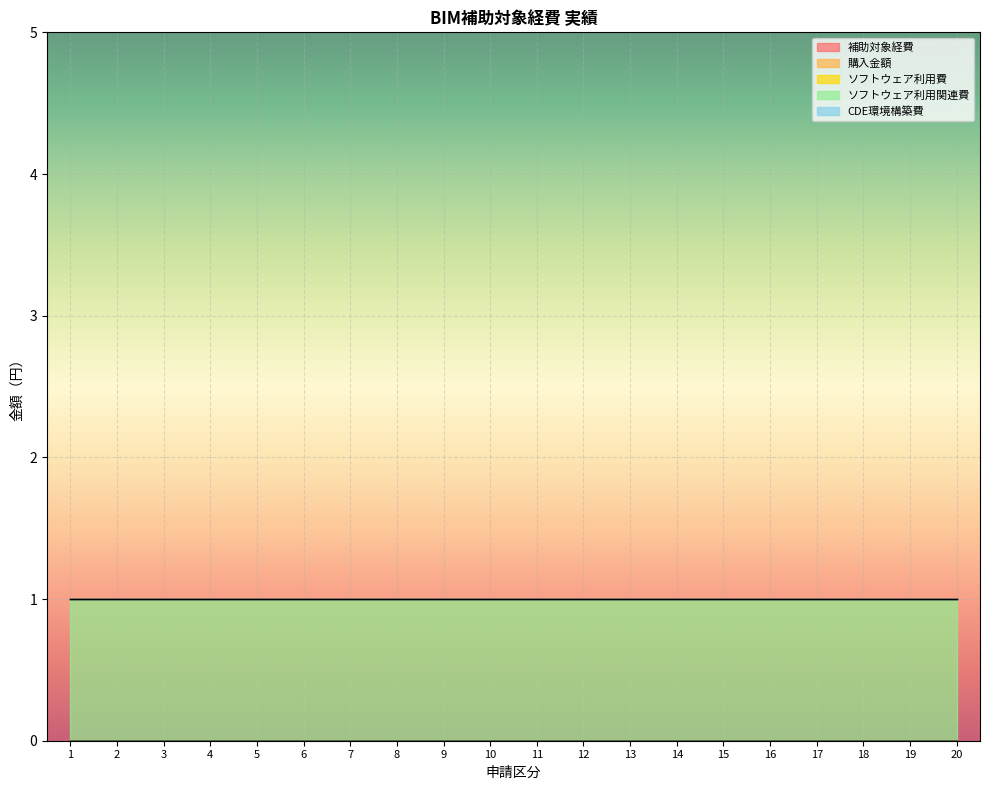

How many lines are shown in the chart?

5